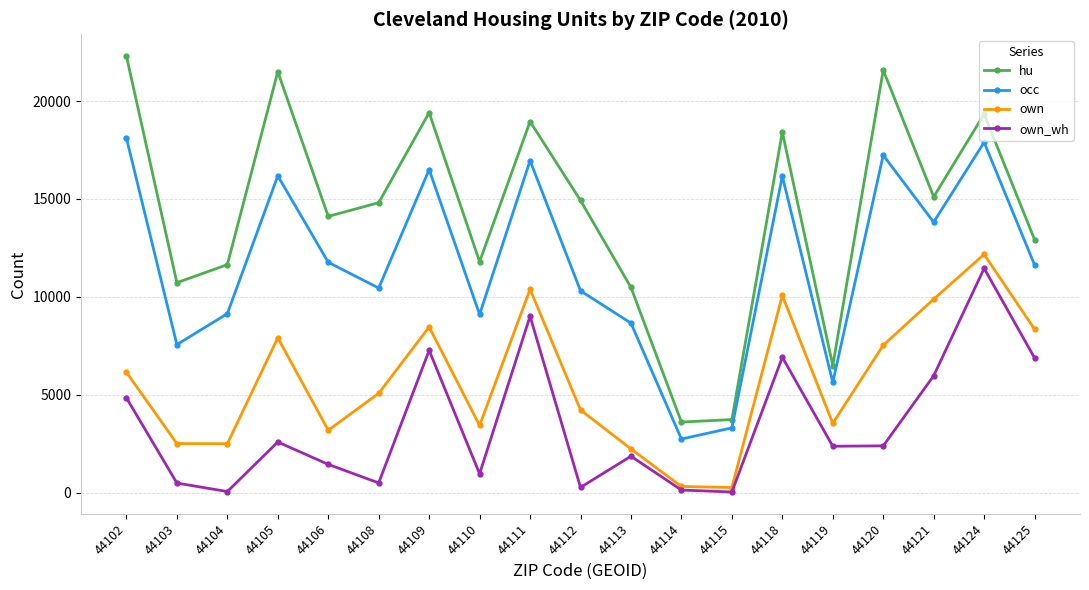

What is the value of the hu point at the 6th from the left?

14809